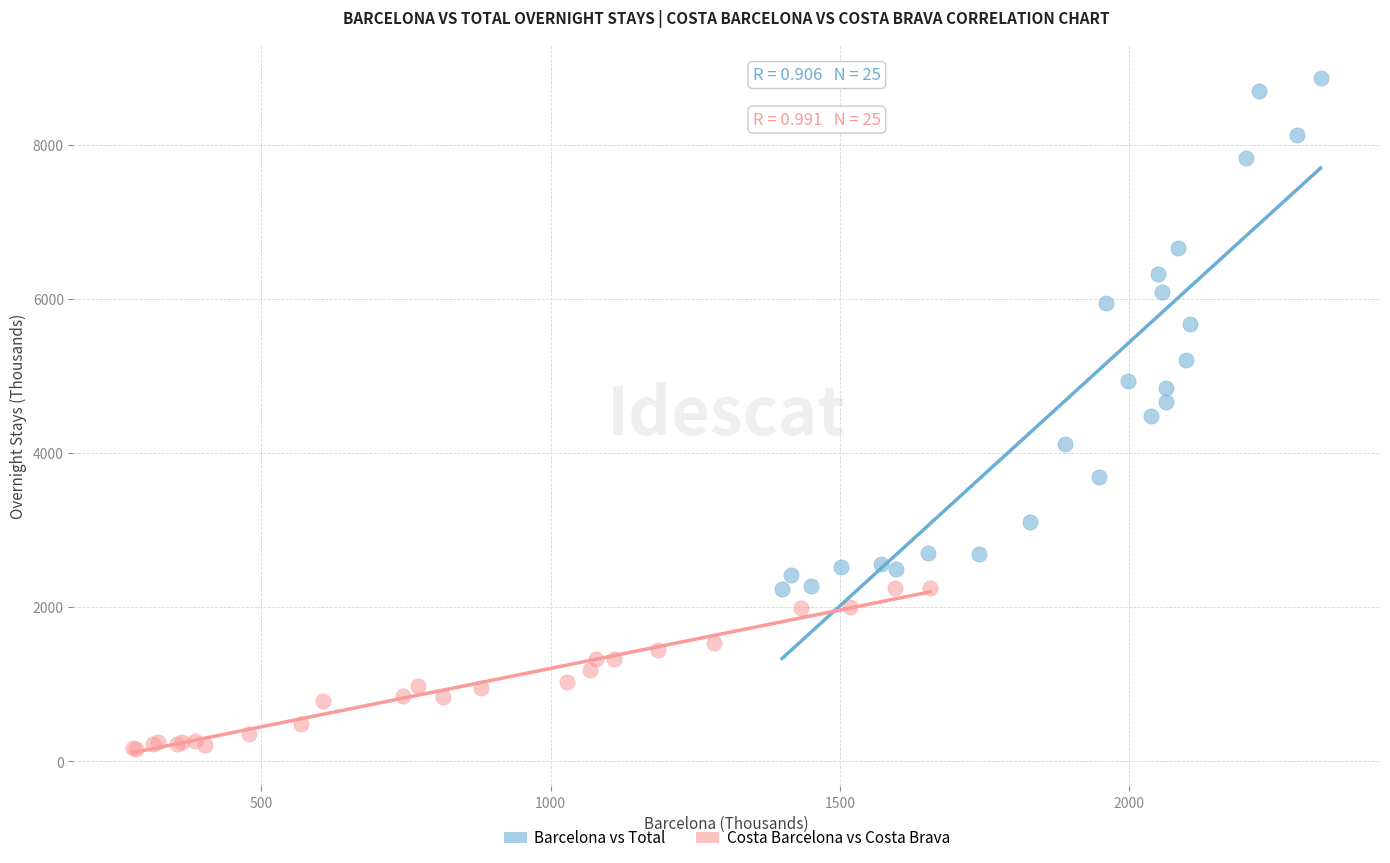

Which series contains the lowest Y value?

Costa Barcelona vs Costa Brava